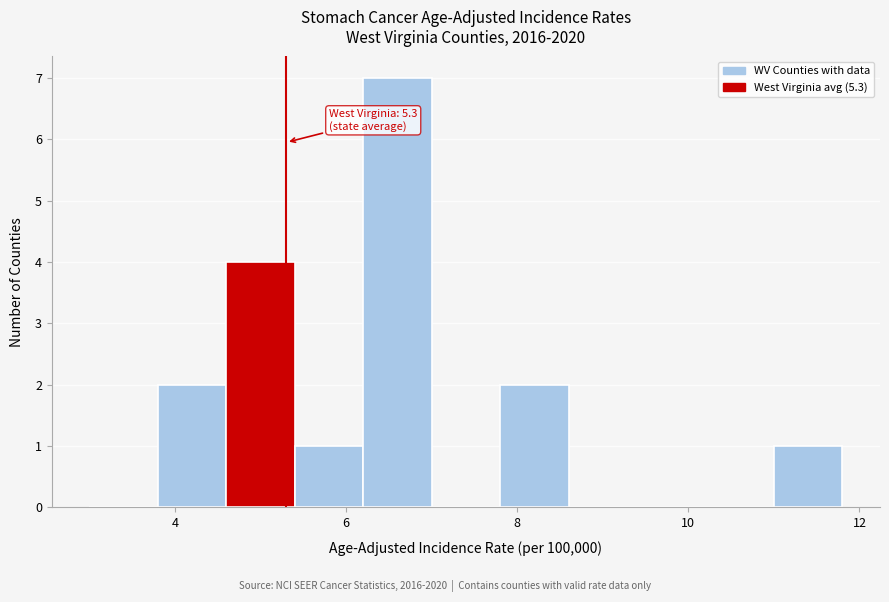

Which range on the x-axis has the tallest bar?

6.2 to 7.0